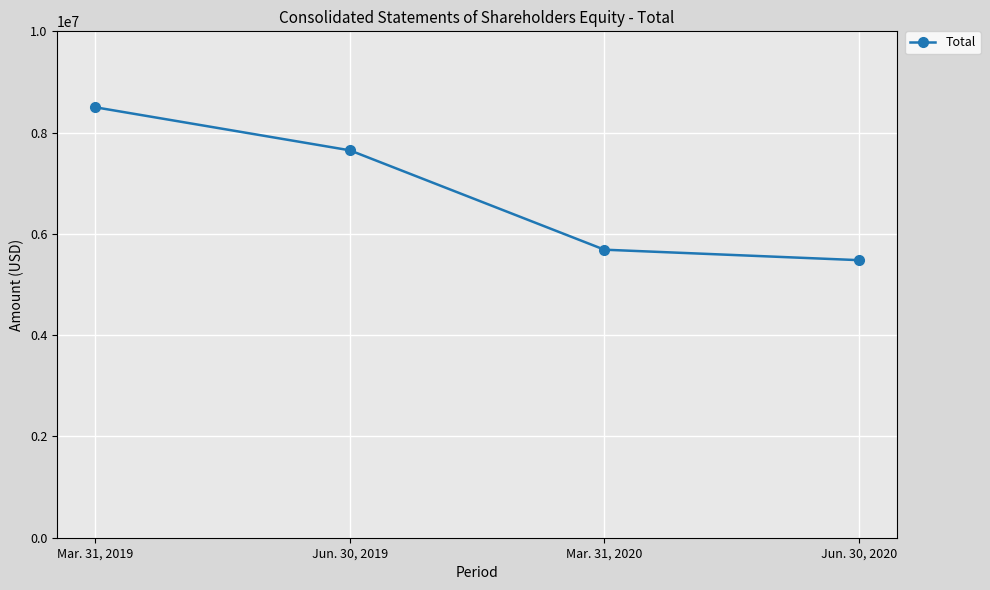

List the labels in order of value, largest first.

Mar. 31, 2019, Jun. 30, 2019, Mar. 31, 2020, Jun. 30, 2020